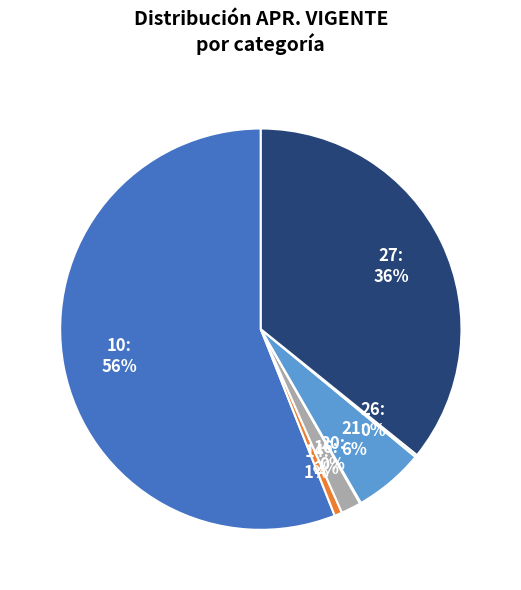

Between 27 and 16, which is larger?

27